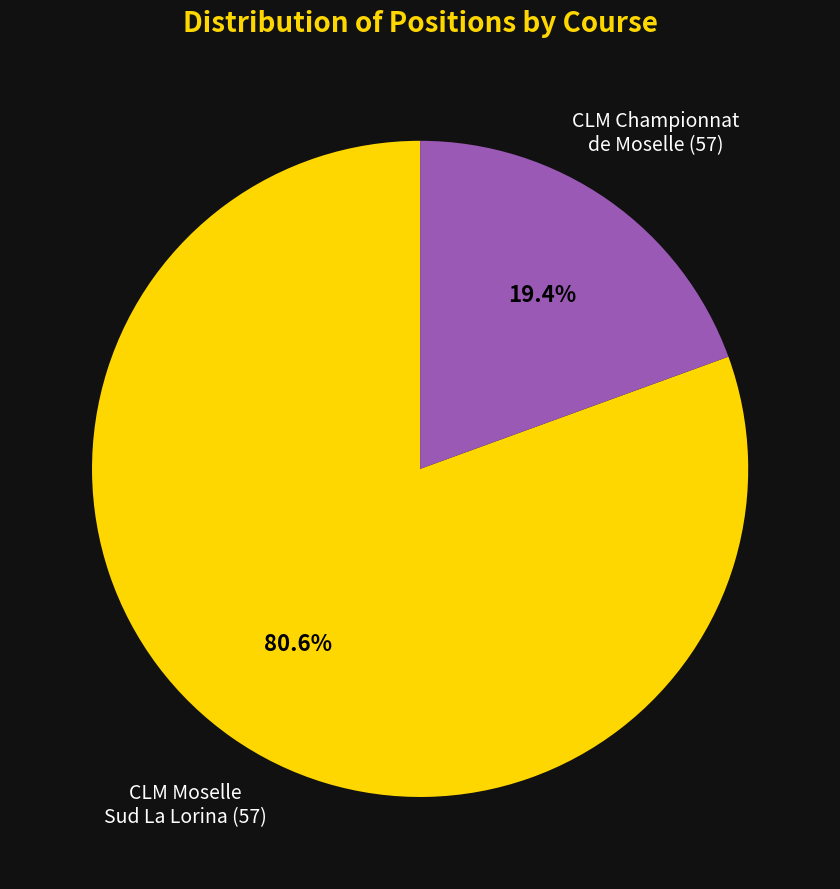

Which slice is the smallest?

CLM Championnat de Moselle (57)